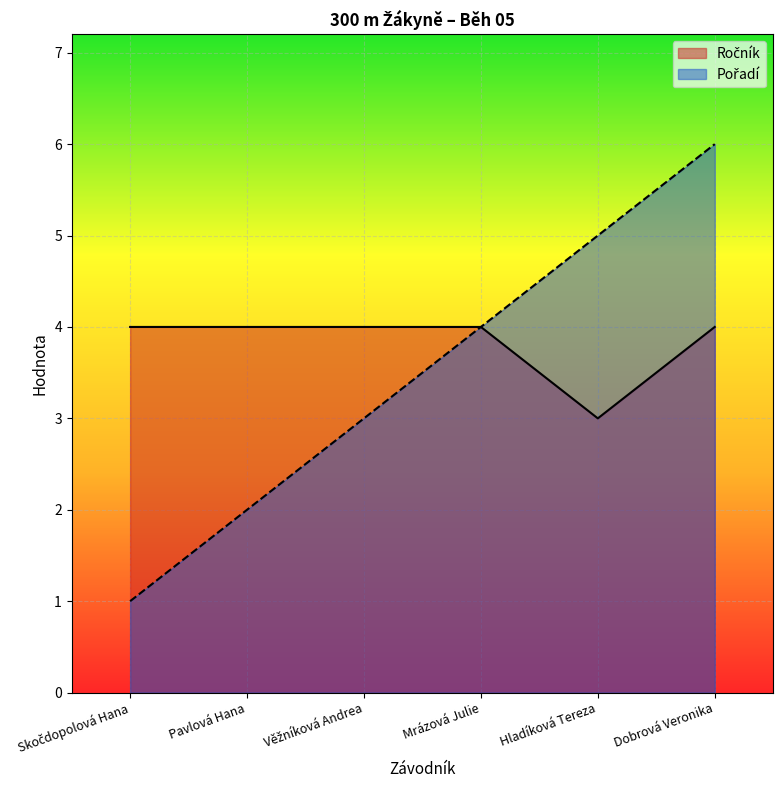

The Pořadí series shows 1 at Věžníková Andrea. True or false?

False